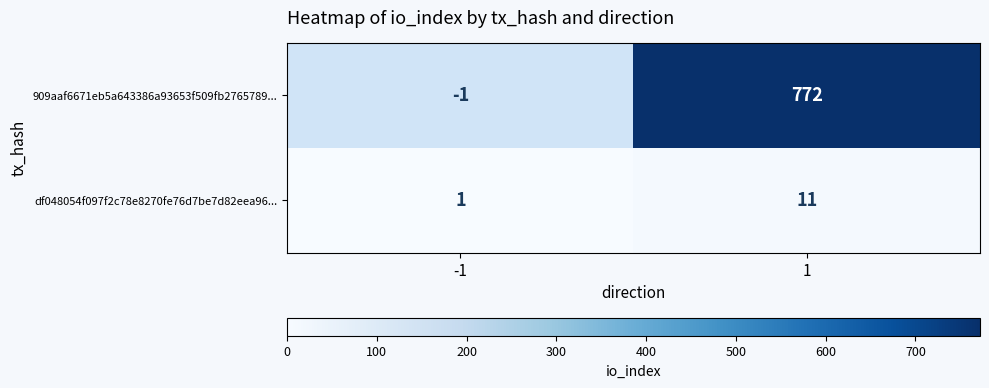

The value of 909aaf6671eb5a643386a93653f509fb2765789... at 1 is 772. True or false?

True